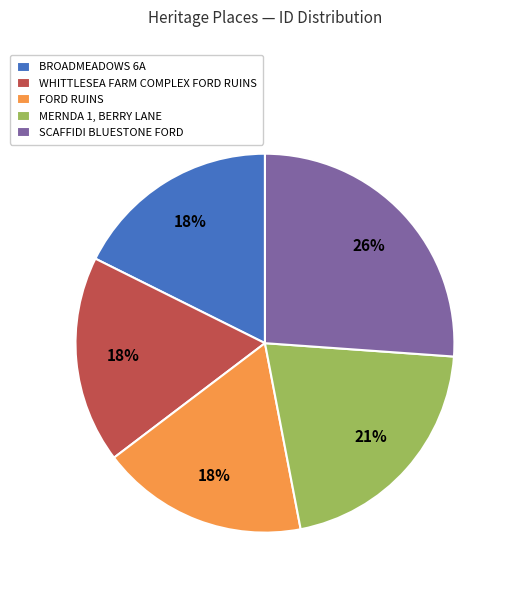

To the nearest percent, what is the combined percentage of SCAFFIDI BLUESTONE FORD and WHITTLESEA FARM COMPLEX FORD RUINS?

44%